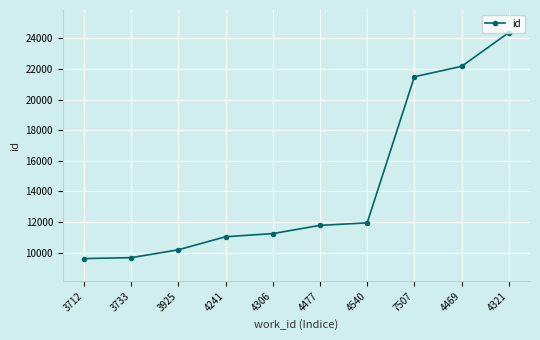

The value at 3733 is 6523. True or false?

False